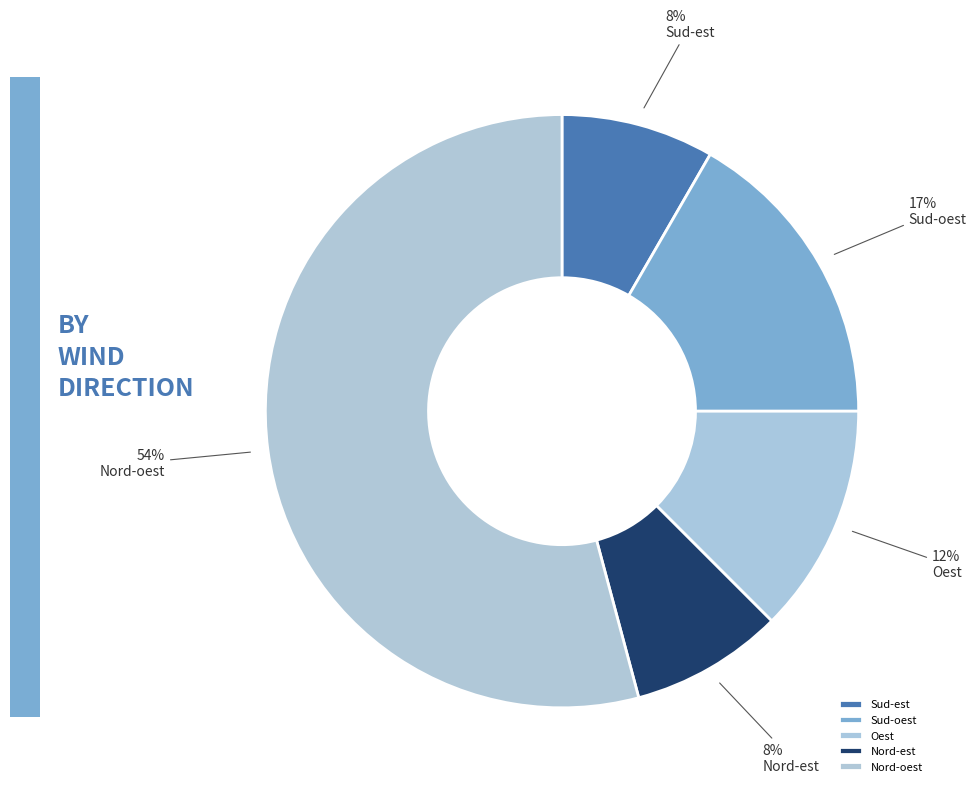

Between Sud-est and Sud-oest, which is larger?

Sud-oest